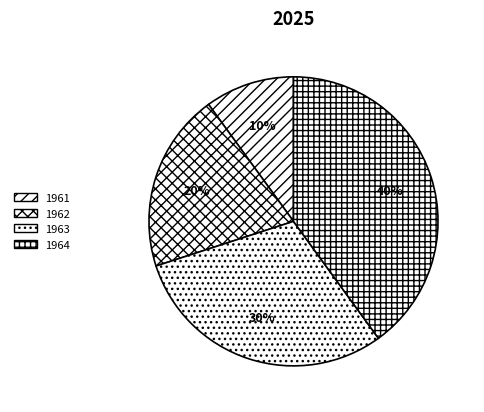

The 1963 slice represents 30% of the pie. True or false?

True